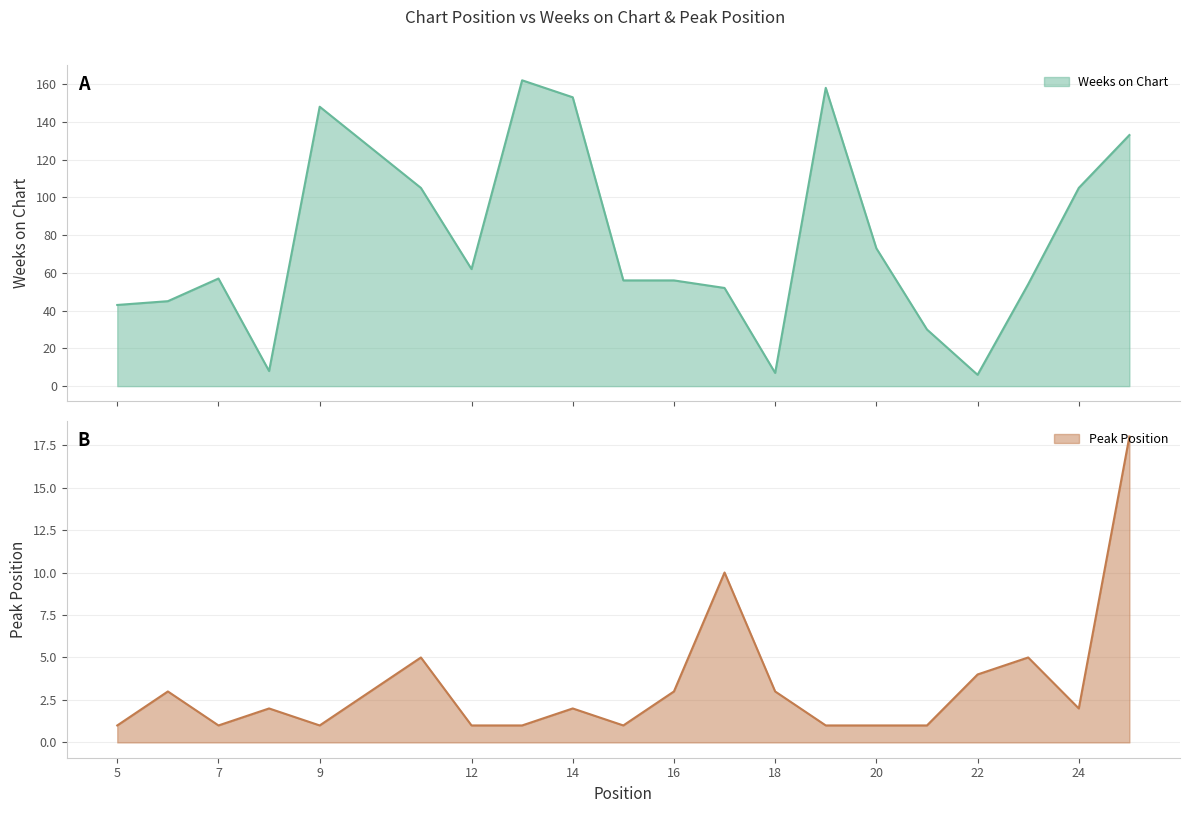

How many data points in Peak Position are less than 2?

9